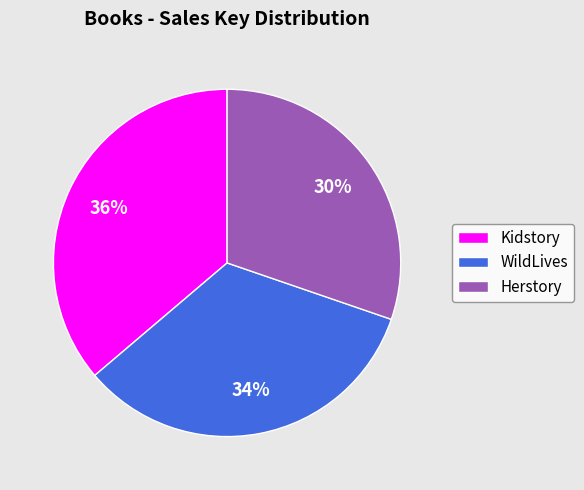

Rank the categories by value from highest to lowest.

Kidstory, WildLives, Herstory